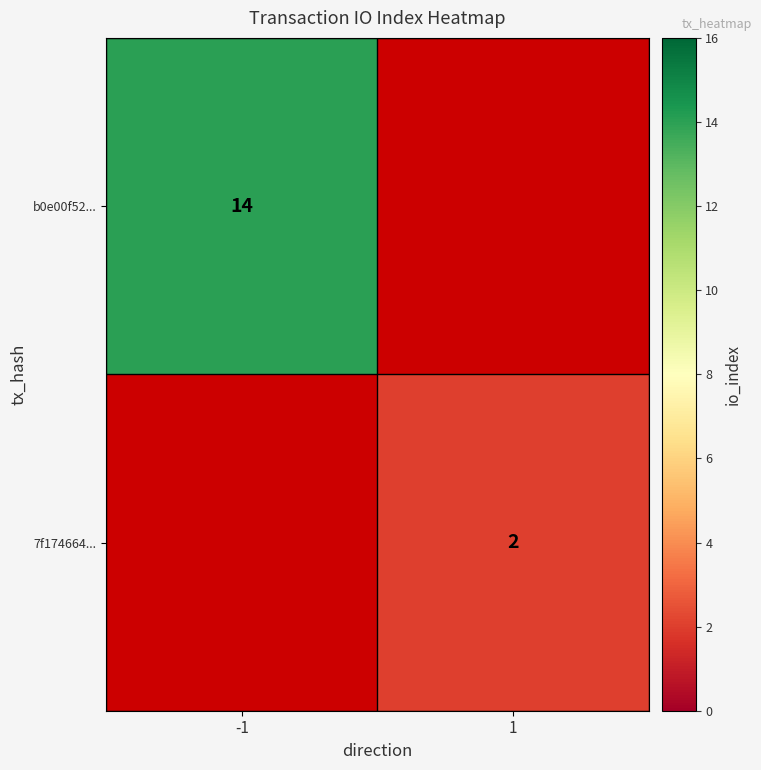

Is it true that b0e00f52... equals 14 at -1?

True